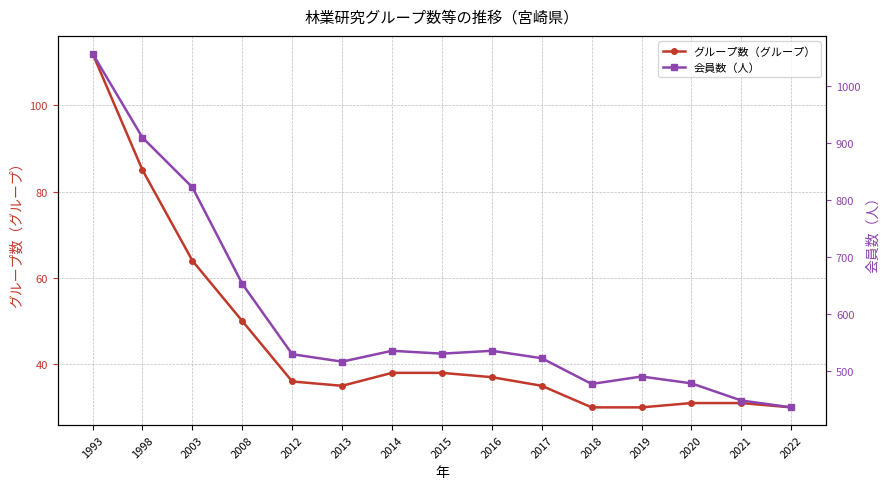

At which label is グループ数（グループ） closest to 71?

2003